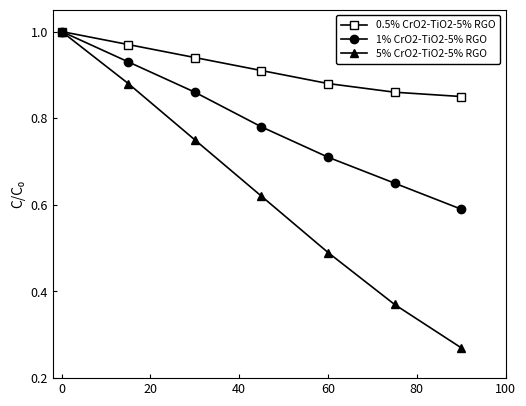

Which series has the largest range (max minus min)?

5% CrO2-TiO2-5% RGO